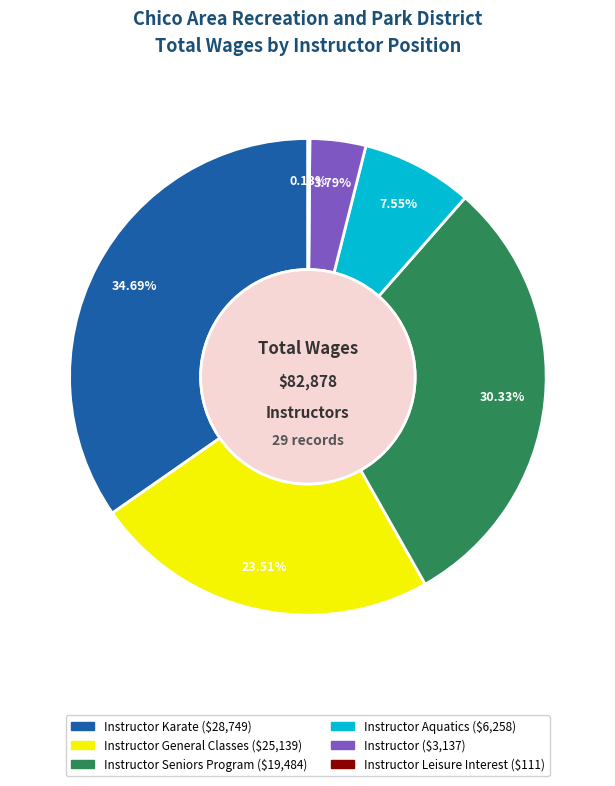

Does any single category account for the majority?

No